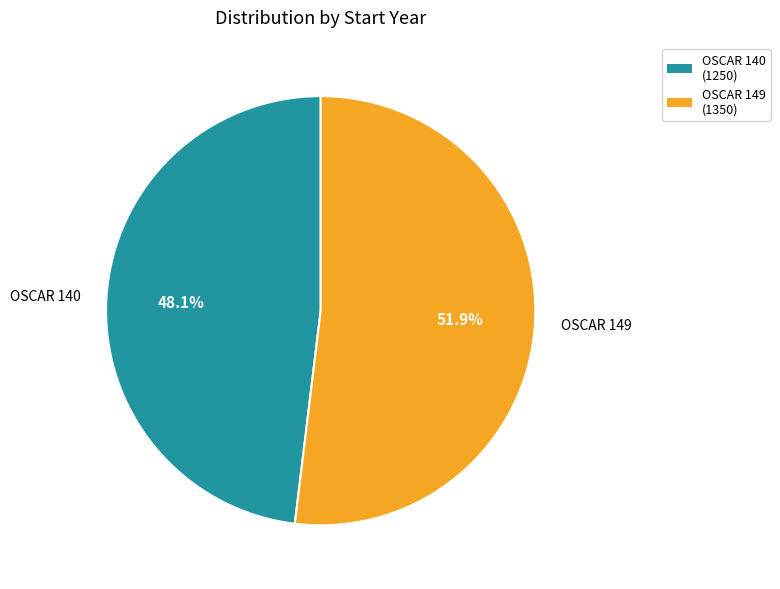

The OSCAR 149 slice represents 52% of the pie. True or false?

True